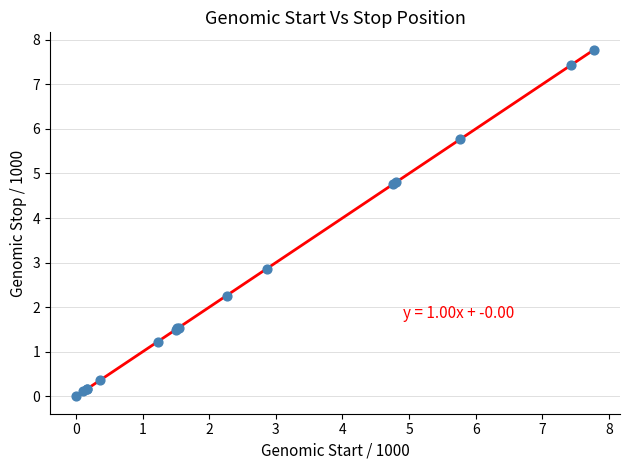

What Y value in the scatter plot is closest to 3?

2.9